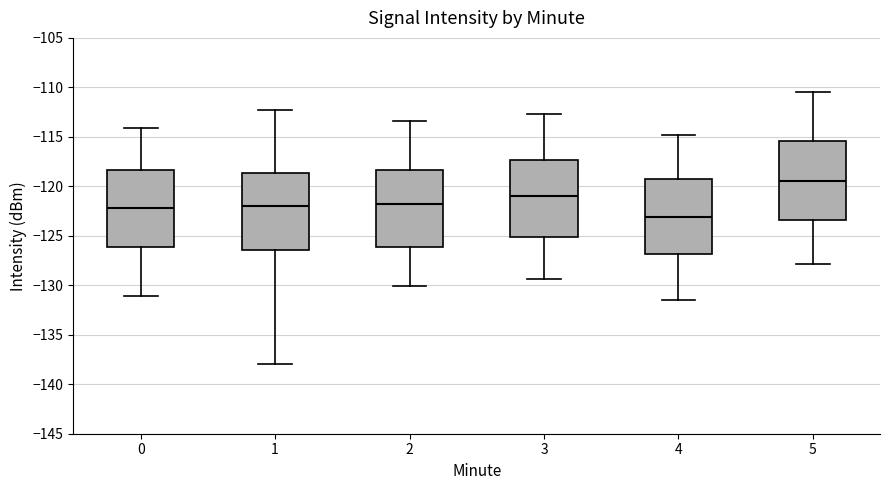

Reading left to right, transcribe this box plot: for each box, give where its median line is, the range the box spans, and where its two whiskers end, as read against the y-axis. The values are not printed on the chart, so give them approximately, as read against the axis.

0: median -122.0, box -126.0 to -118.5, whiskers -131.0 to -114.0
1: median -122.0, box -126.5 to -118.5, whiskers -138.0 to -112.5
2: median -121.5, box -126.0 to -118.5, whiskers -130.0 to -113.5
3: median -121.0, box -125.0 to -117.5, whiskers -129.5 to -112.5
4: median -123.0, box -127.0 to -119.5, whiskers -131.5 to -115.0
5: median -119.5, box -123.5 to -115.5, whiskers -128.0 to -110.5